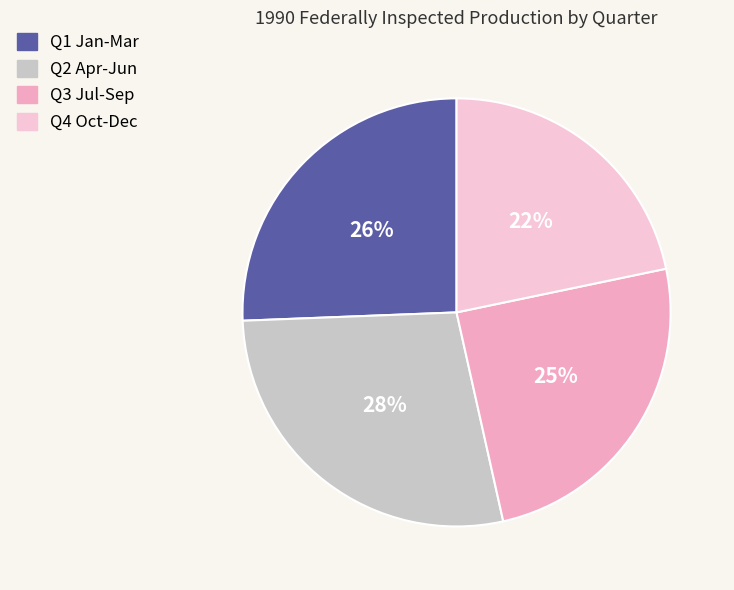

To the nearest percent, what is the combined percentage of Q2 Apr-Jun and Q3 Jul-Sep?

53%